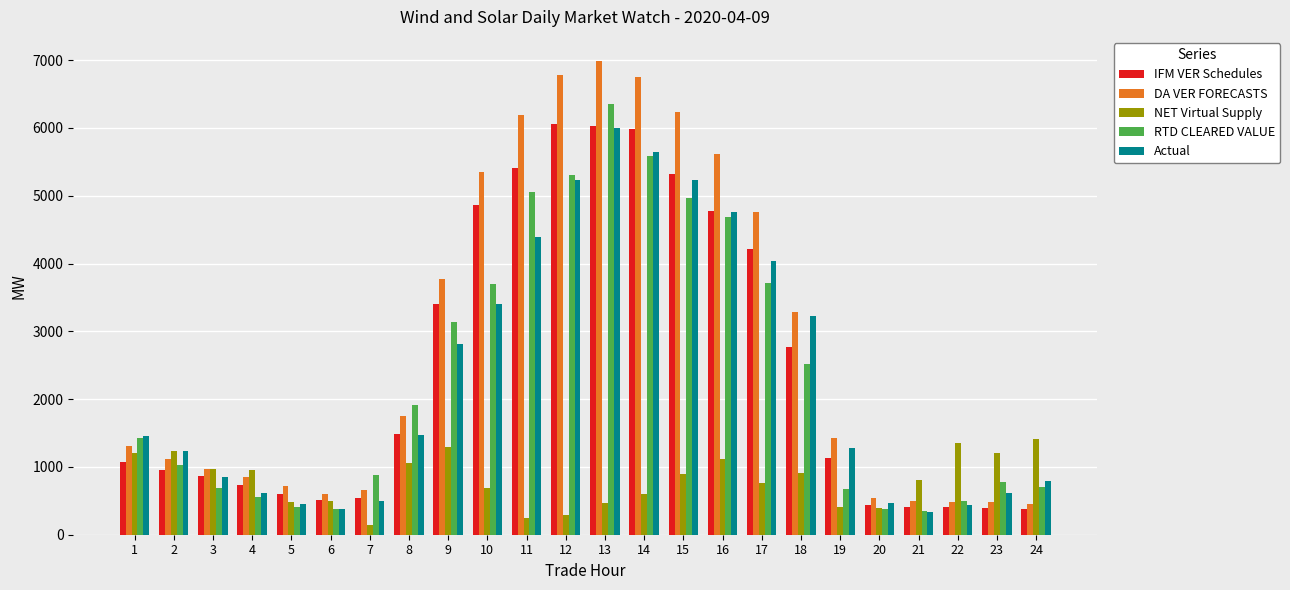

At which category is the sum across all series the highest?

13